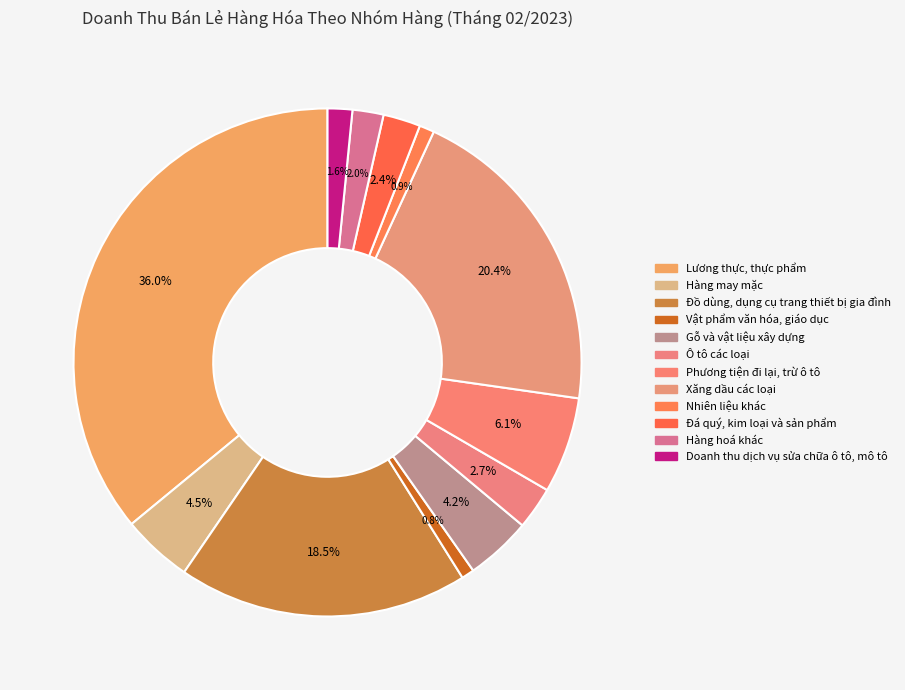

How many slices are in this pie chart?

12